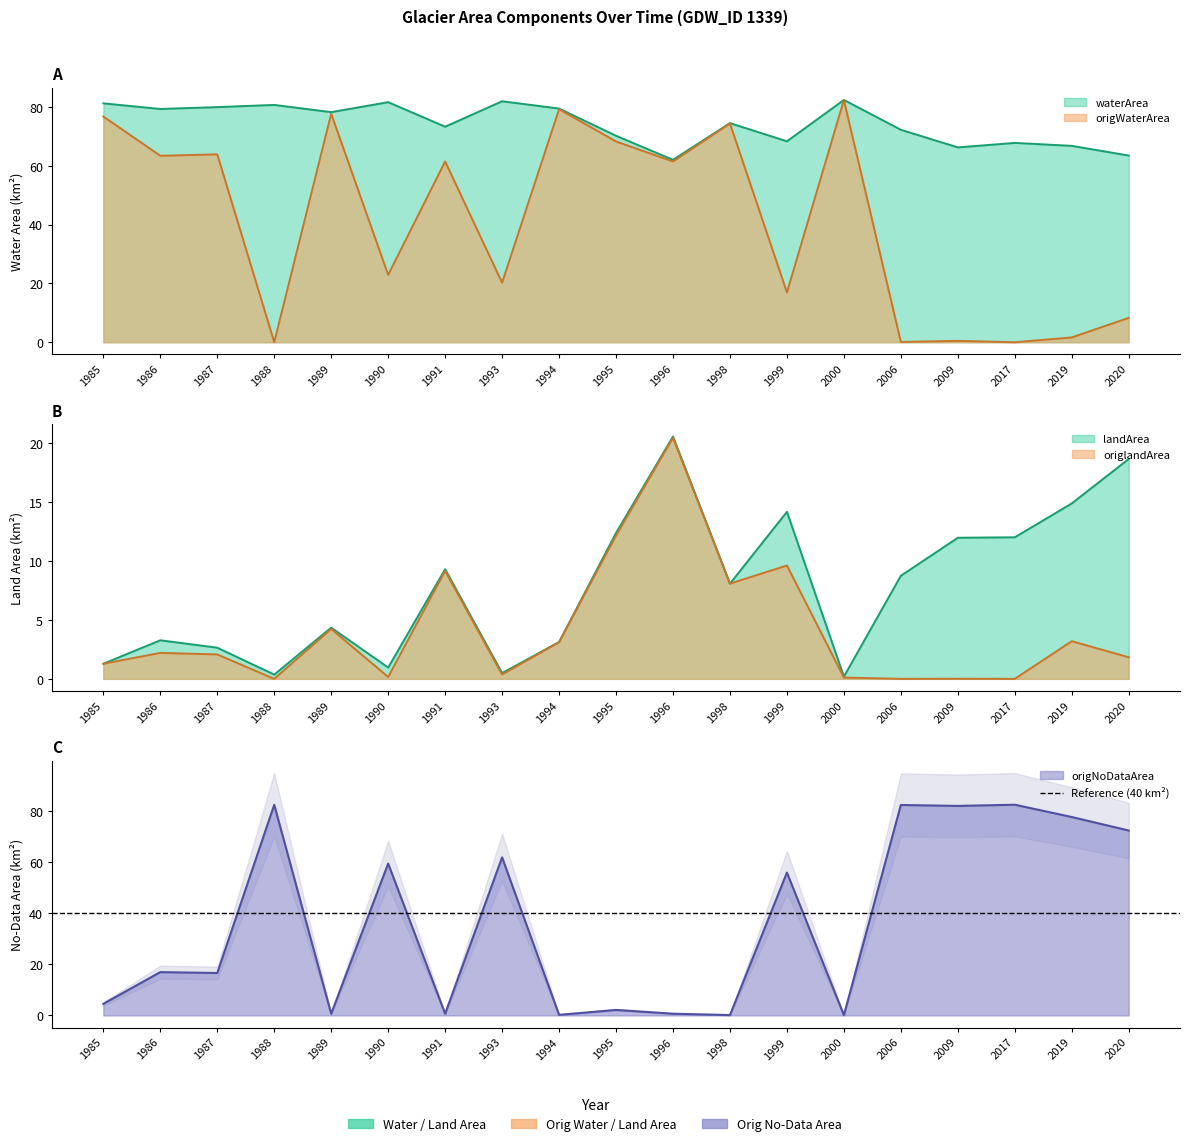

Is the value of origNoDataArea at 2006 greater than the value of landArea at 1989?

Yes